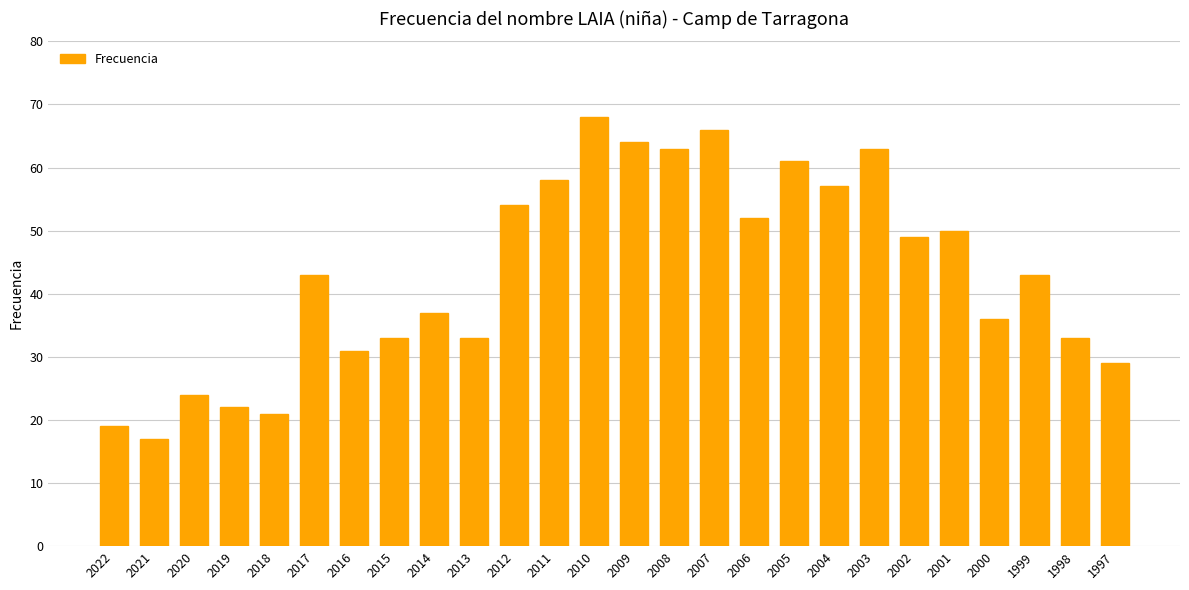

What is the minimum value shown in the chart?

17